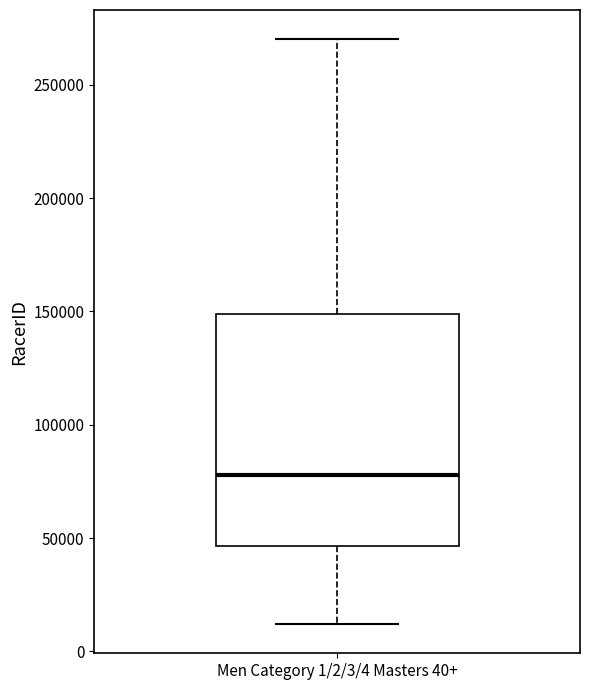

Transcribe this box plot: give where the median line is, the range the box spans, and where the two whiskers end, as read against the y-axis. The values are not printed on the chart, so give them approximately, as read against the axis.

median 80000, box 45000 to 150000, whiskers 10000 to 270000